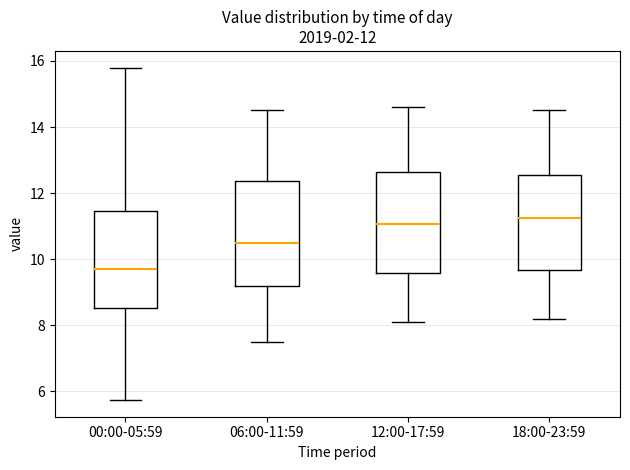

Which box has the lowest median line?

00:00-05:59